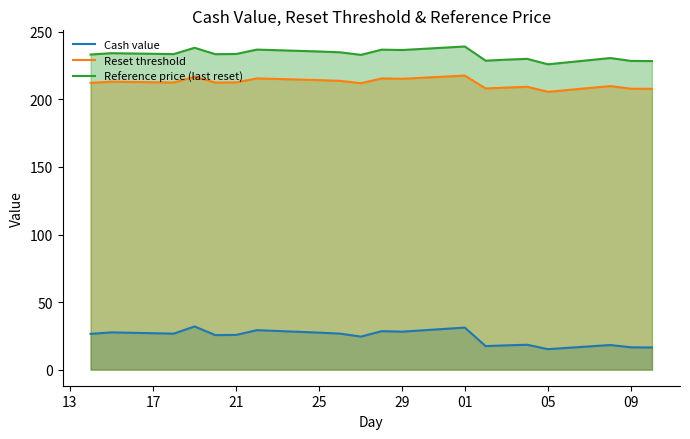

Is the value of Reset threshold at 19 greater than the value of Cash value at 17?

Yes